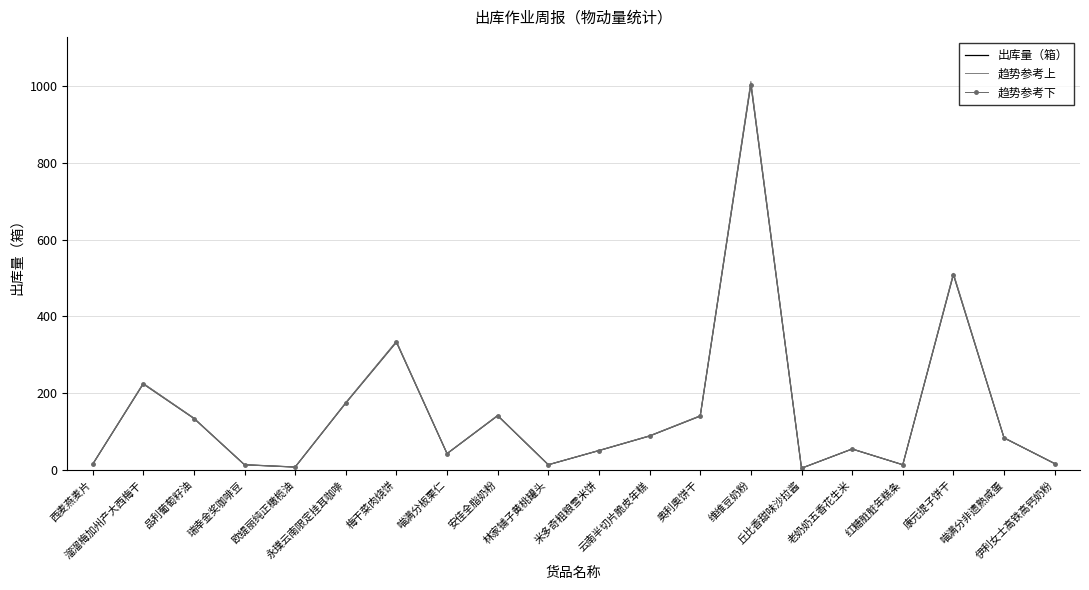

True or false: 趋势参考上 and 出库量（箱） cross at least once.

False